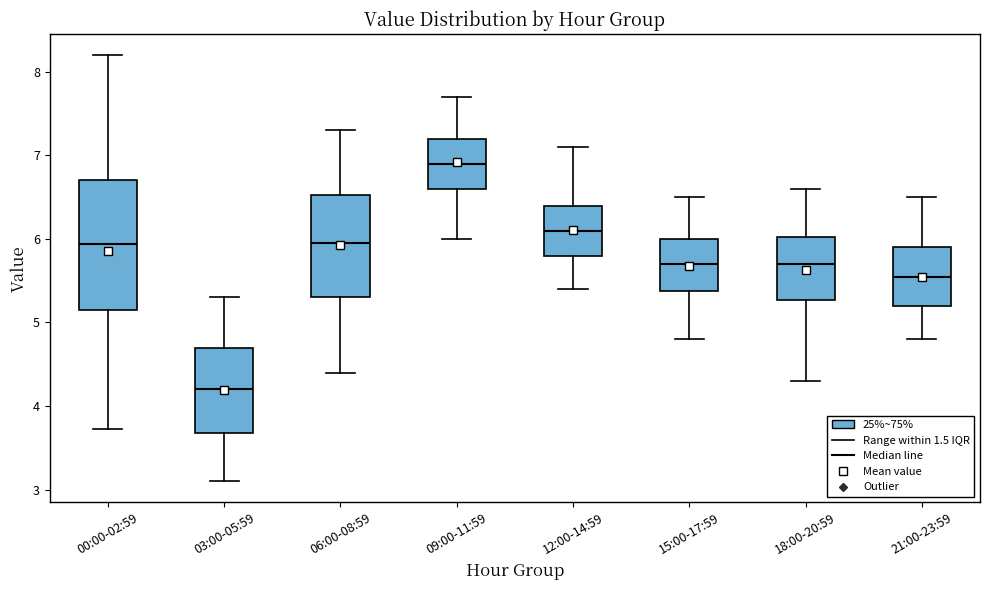

Which box's median line is the highest?

09:00-11:59